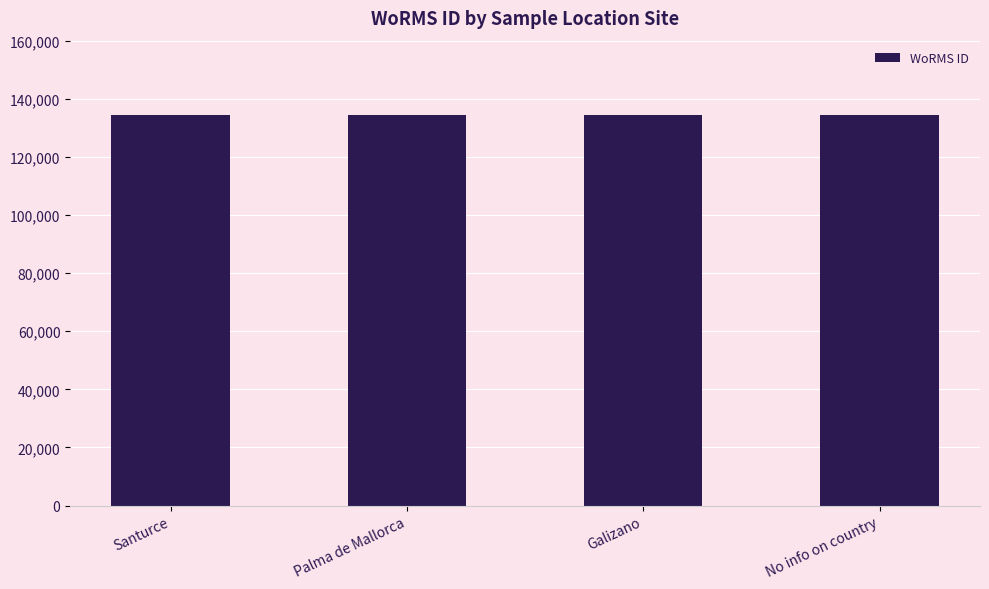

What is the minimum value shown in the chart?

134562